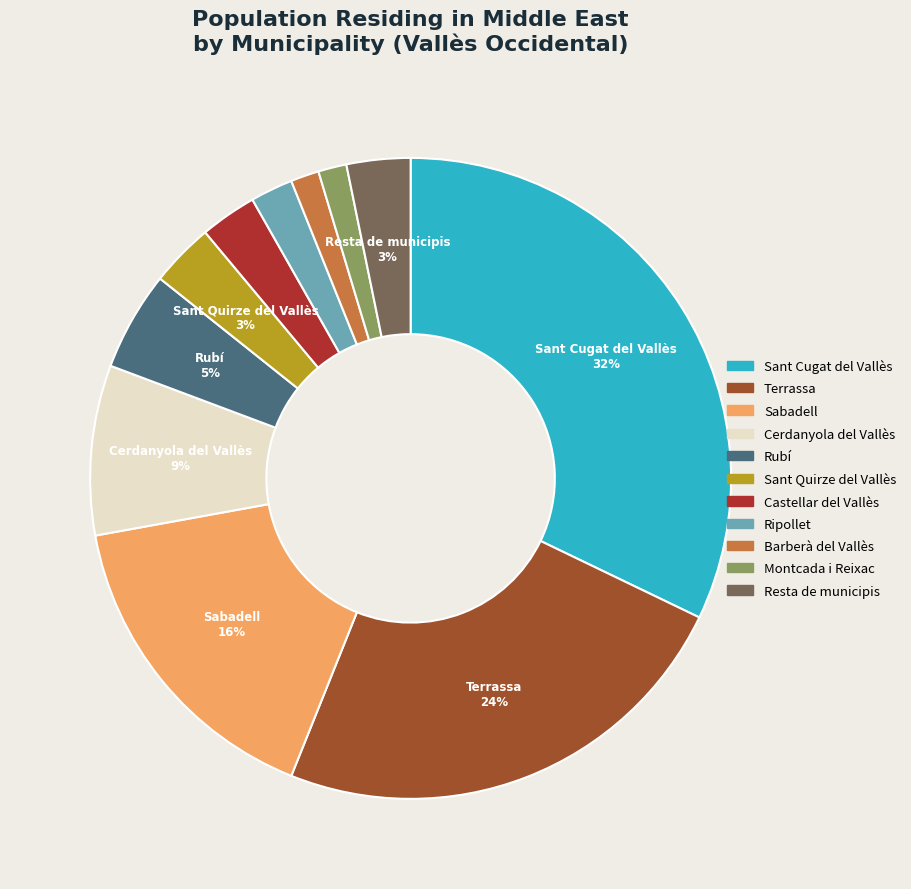

To the nearest percent, what portion does Rubí represent?

5%